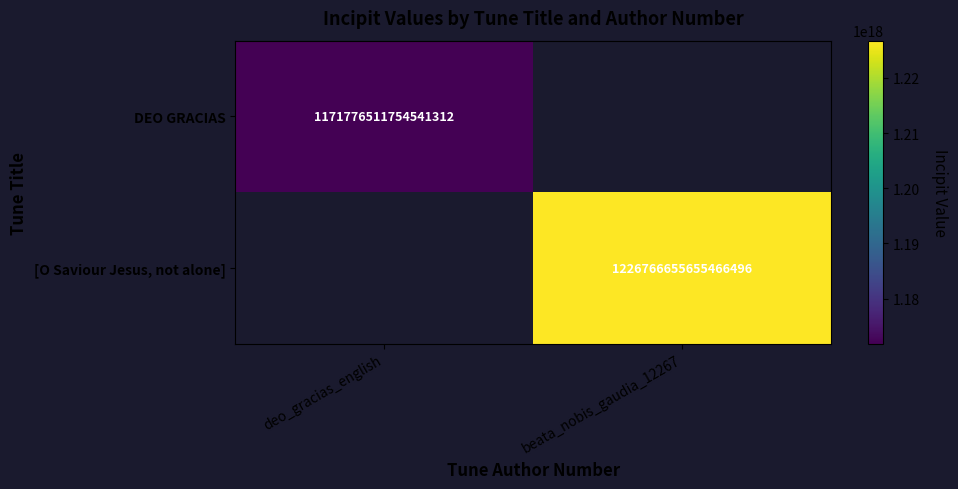

At how many categories does at least one series exceed 1196173963928378368?

1